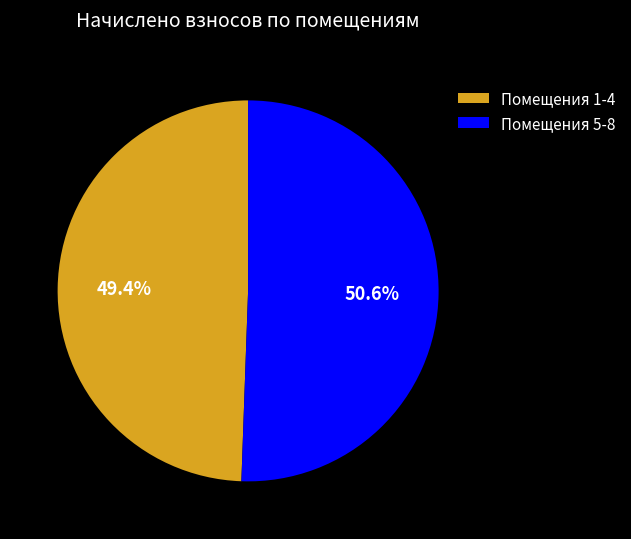

Count the number of slices in the pie.

2